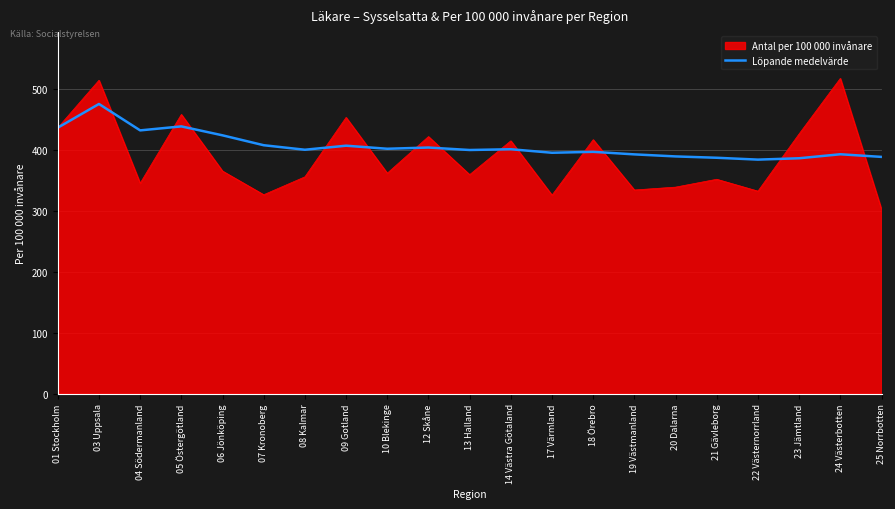

Is the value of Antal per 100 000 invånare at 13 Halland greater than the value of Löpande medelvärde at 22 Västernorrland?

No